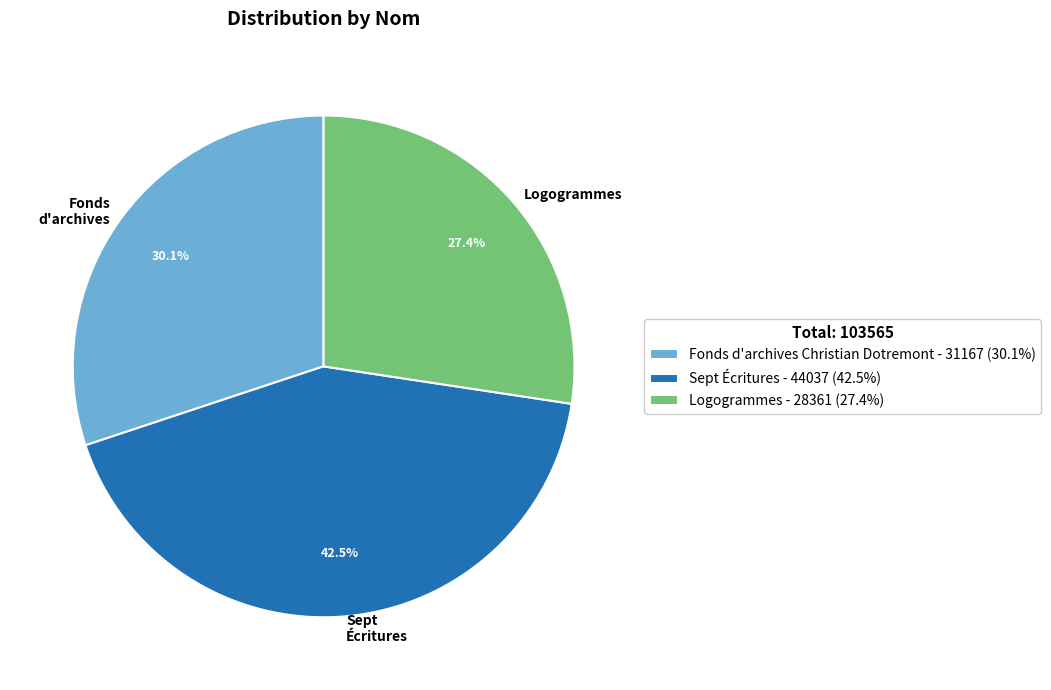

Is there a majority slice in this chart?

No